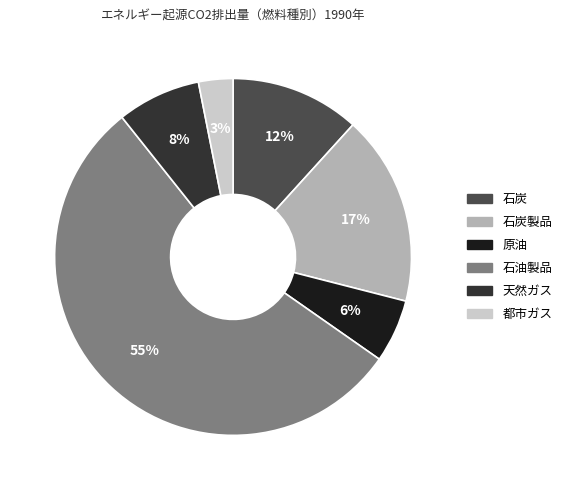

To the nearest percent, what is the average slice percentage?

17%